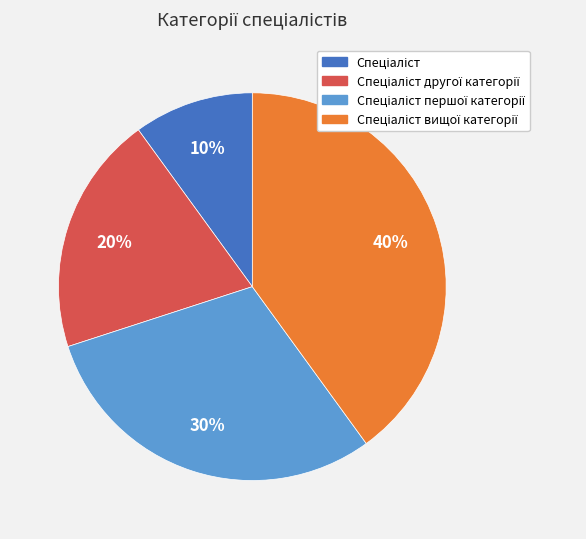

To the nearest percent, what is the average slice percentage?

25%